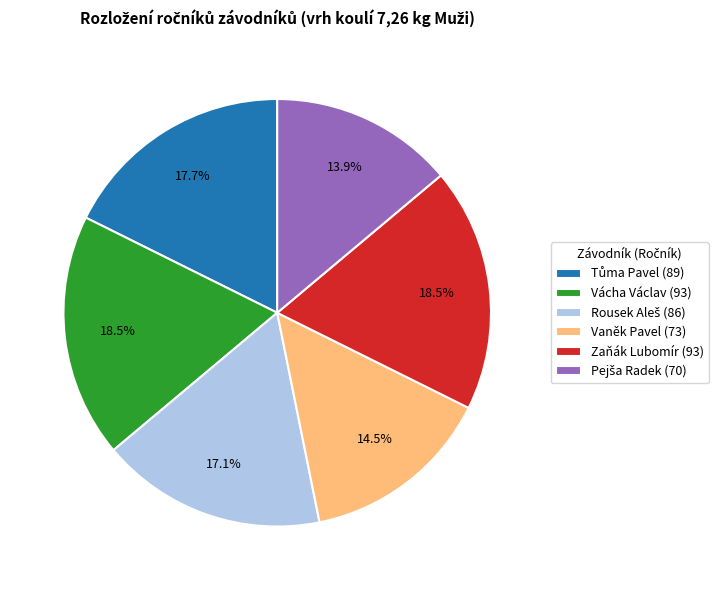

Is Zaňák Lubomír (93) the majority of the pie?

No